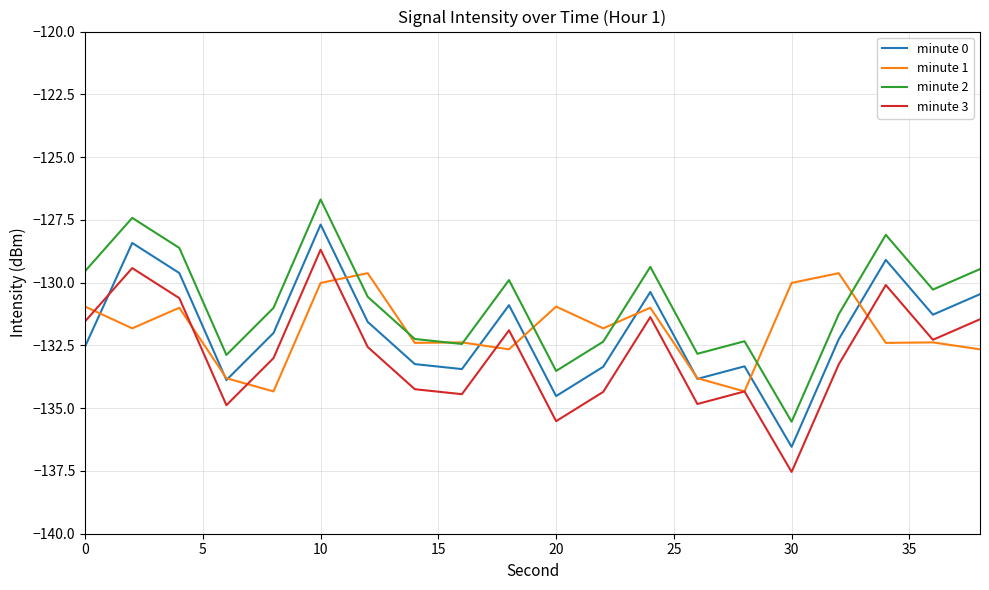

What is the smallest value displayed?

-137.5